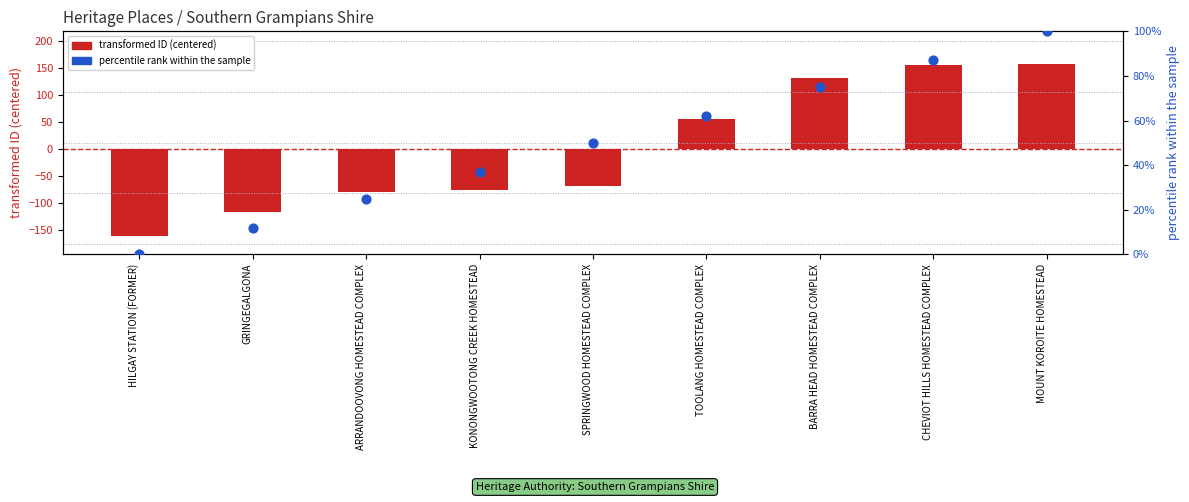

What is the total value across all series at SPRINGWOOD HOMESTEAD COMPLEX?

-18.3